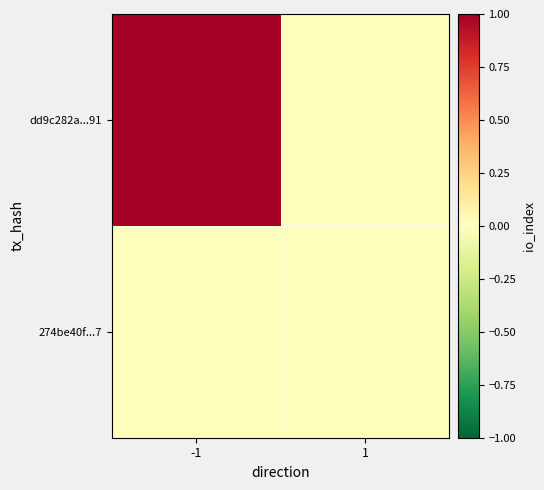

Which series has the largest total across all categories?

dd9c282a...91